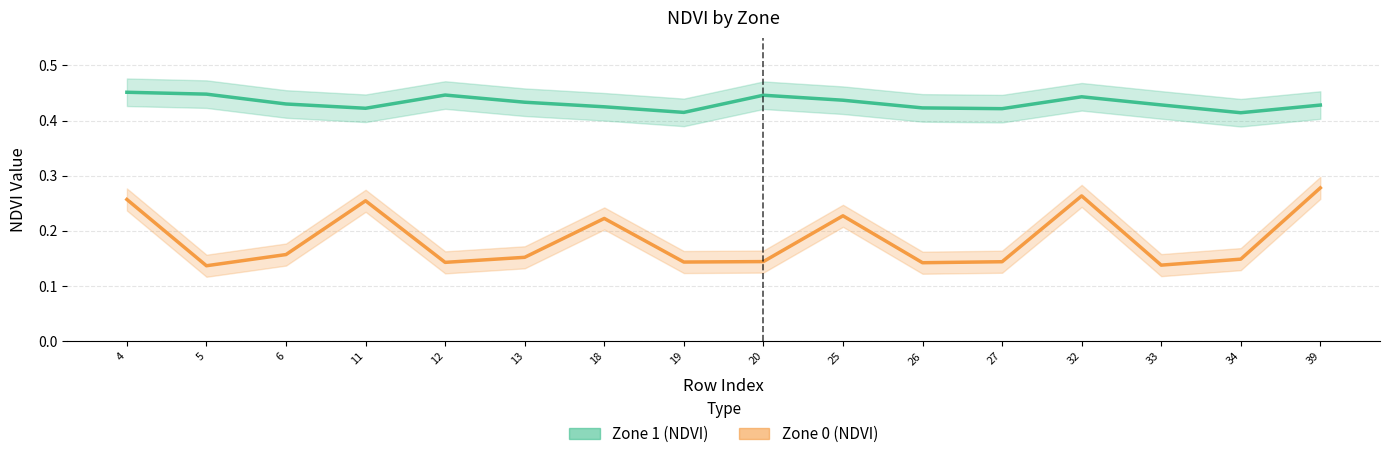

What are all the series names shown in the legend?

Zone 0 (NDVI), Zone 1 (NDVI)